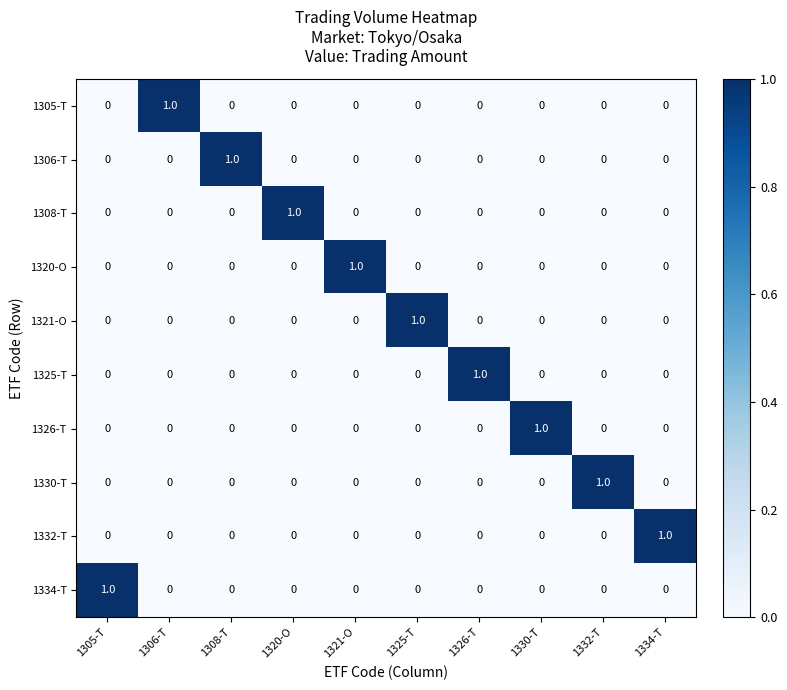

Count the 1325-T values in the range 0 to 1.

10